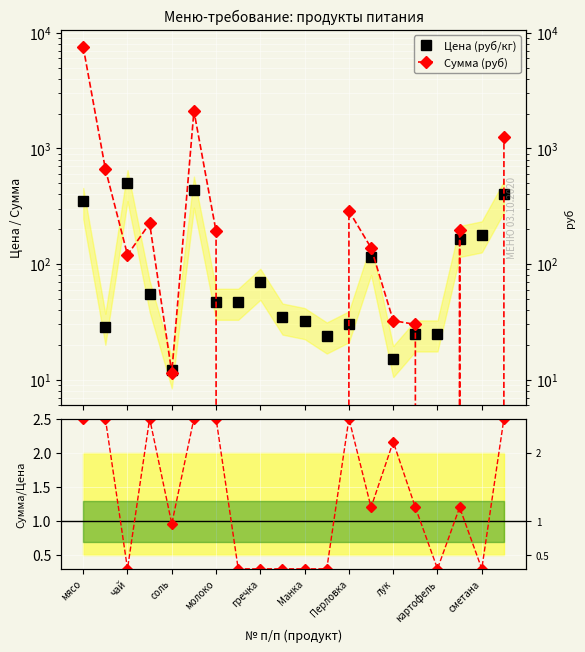

Which series ends up on top after the final intersection of Цена (руб/кг) and Сумма (руб)?

Сумма (руб)